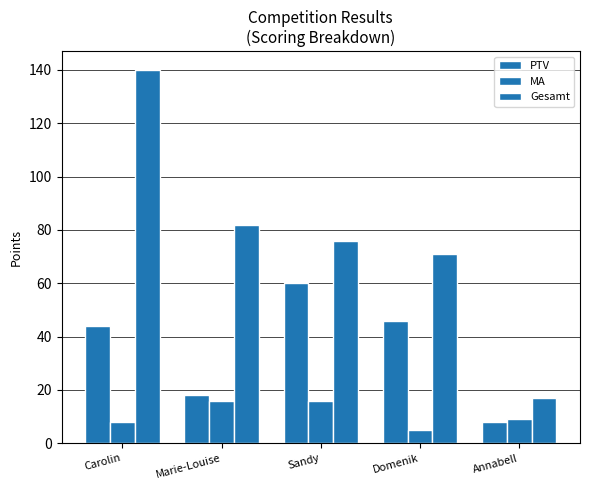

How many bars are there in total?

15